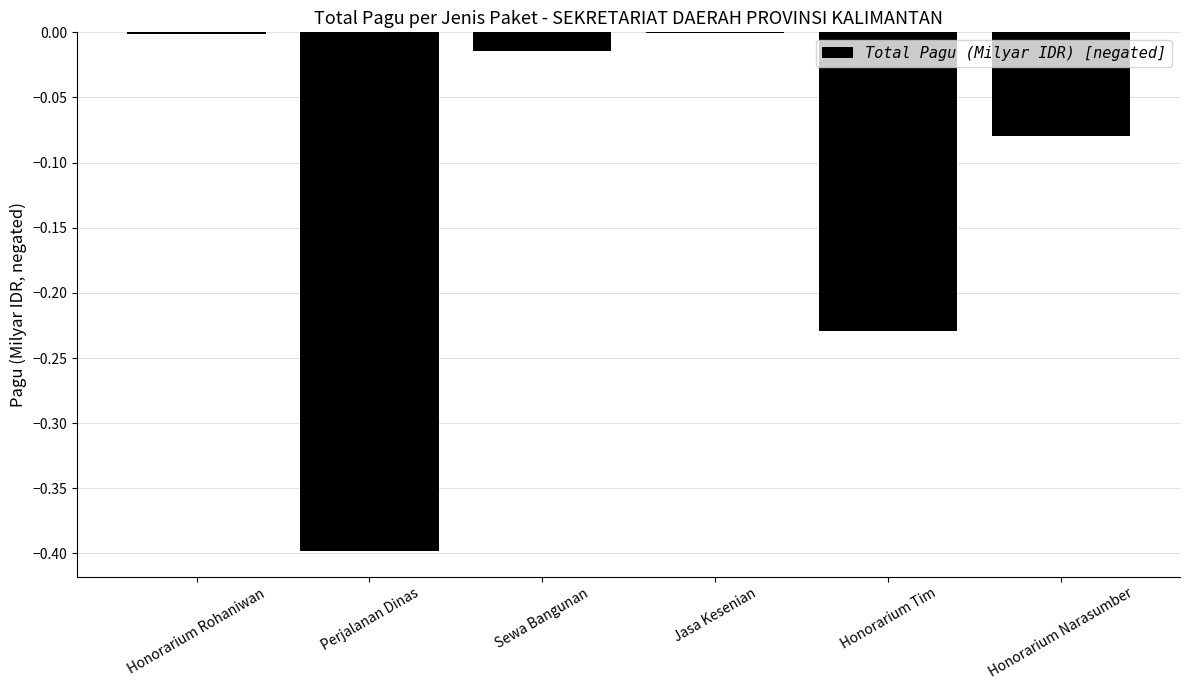

What is the sum of all values?

-0.7